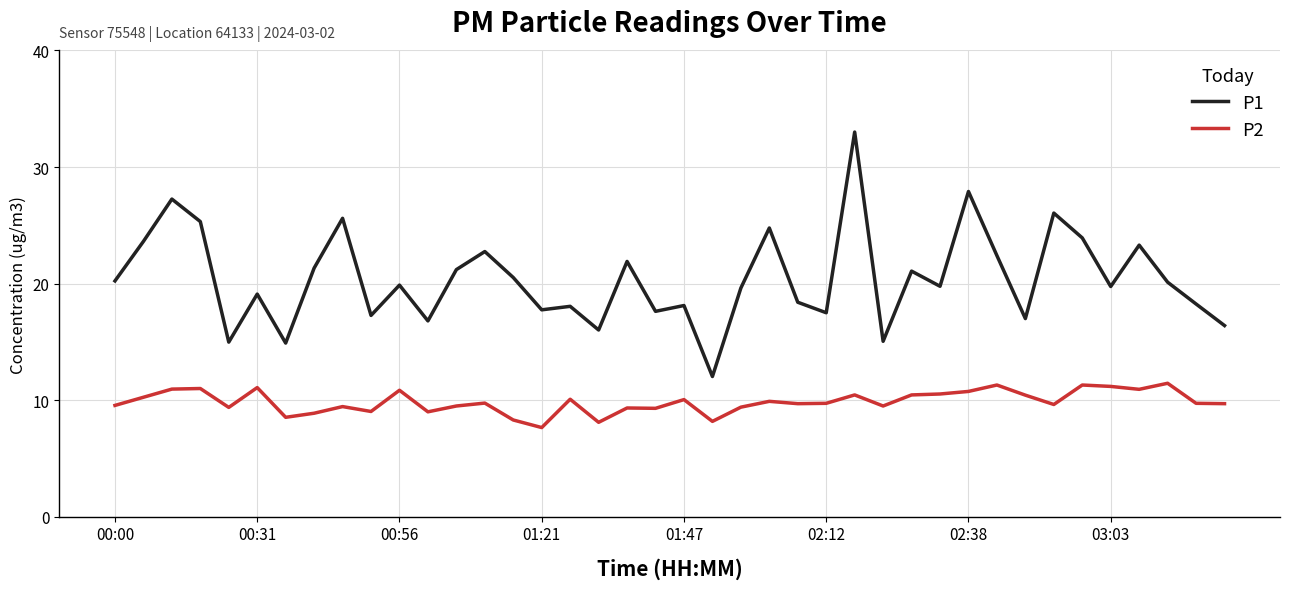

Rank the series by their average value, from lowest to highest.

P2, P1